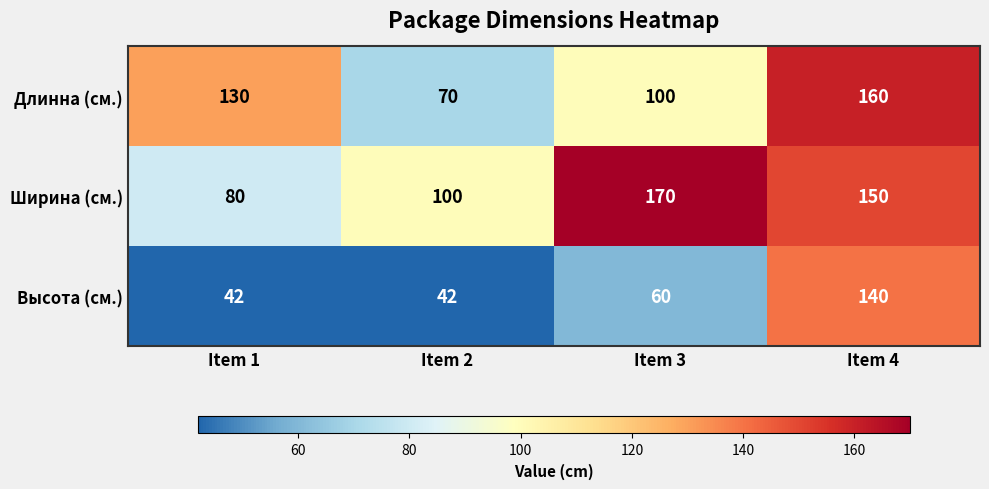

The value of Длинна (см.) at Item 3 is 60. True or false?

False